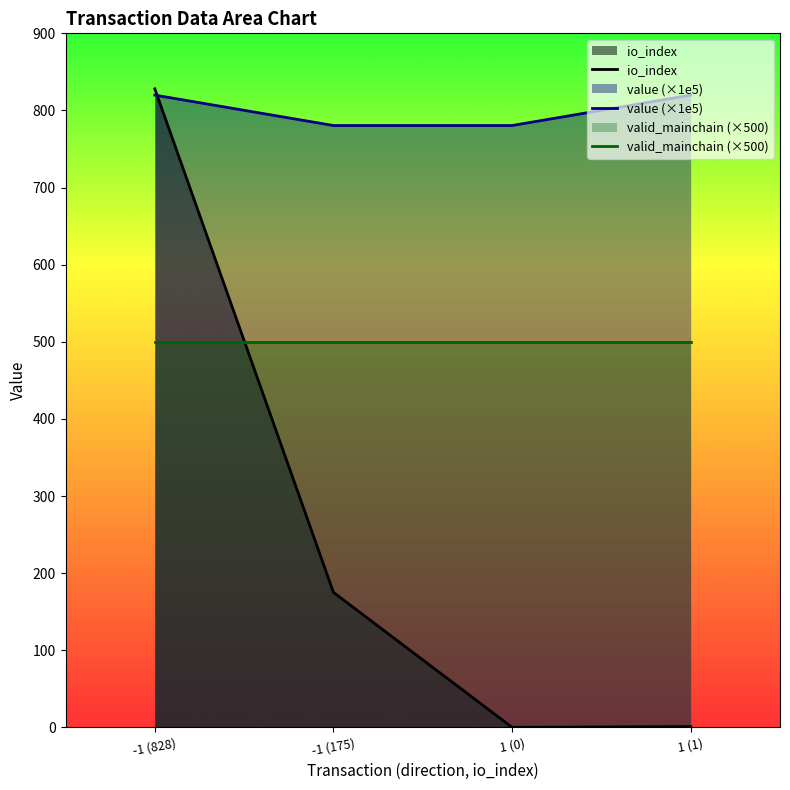

Is the value of valid_mainchain (×500) at 1 (1) greater than the value of io_index at -1 (175)?

Yes